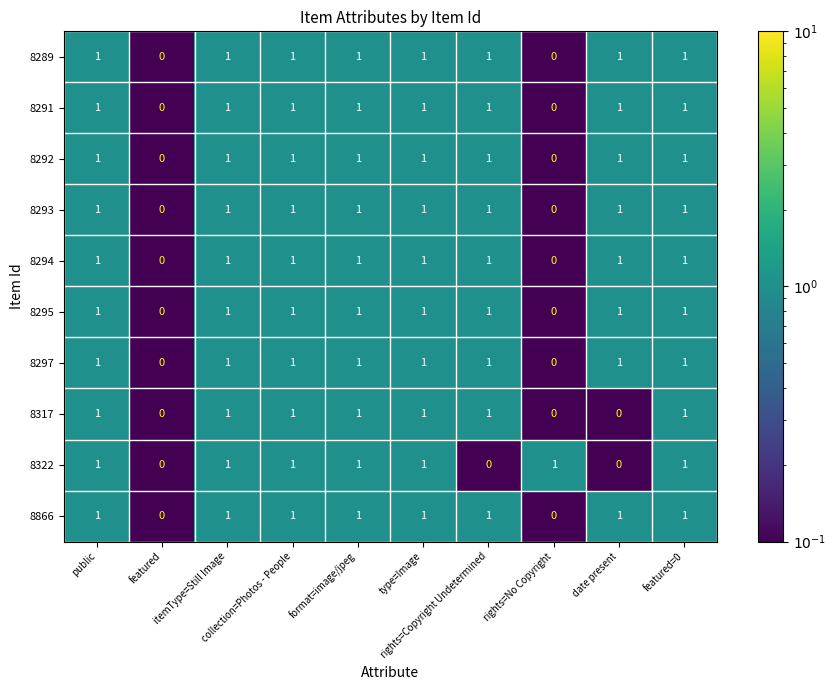

What is the sum of all 8289 values?

8